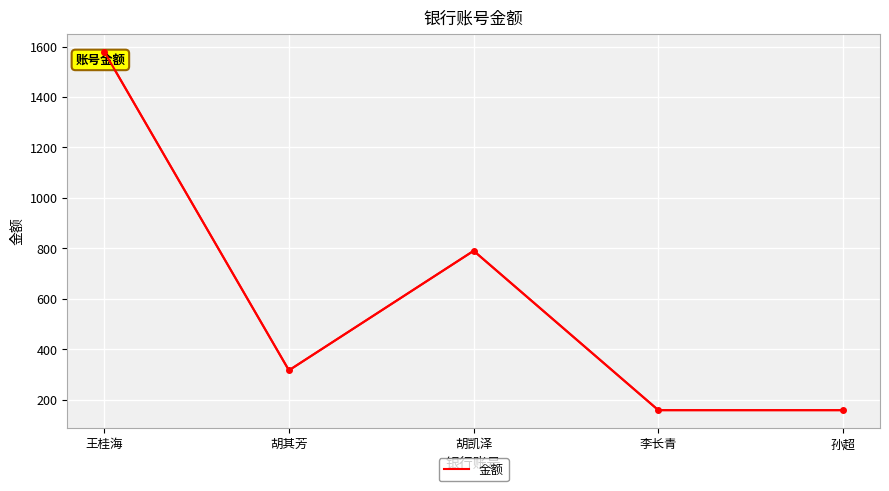

What is the ratio of the value at 李长青 to the value at 孙超?

1.0